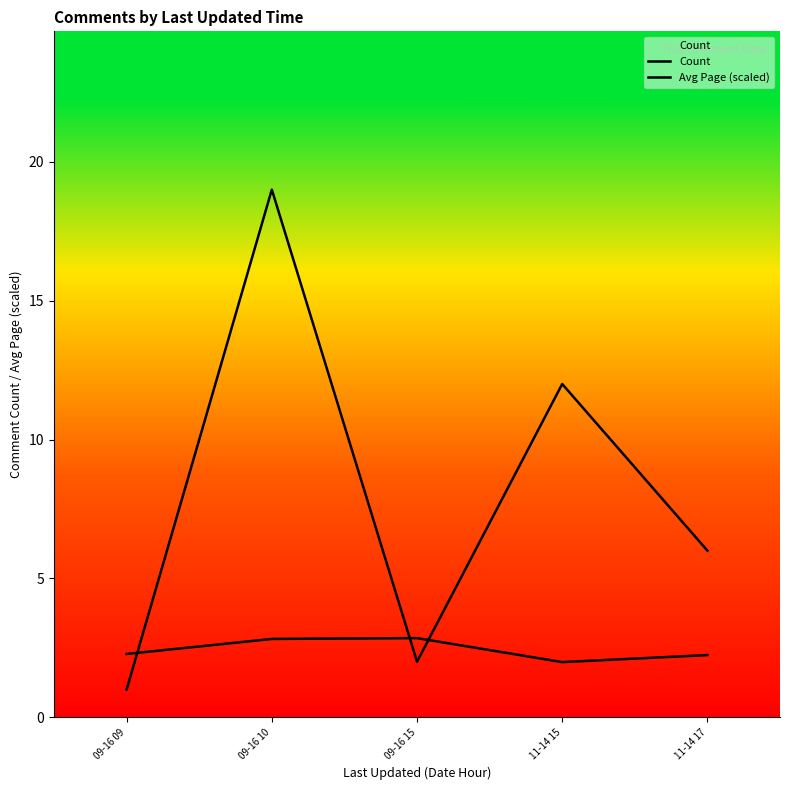

True or false: Avg Page (scaled) has more than 1 interior local peaks.

False